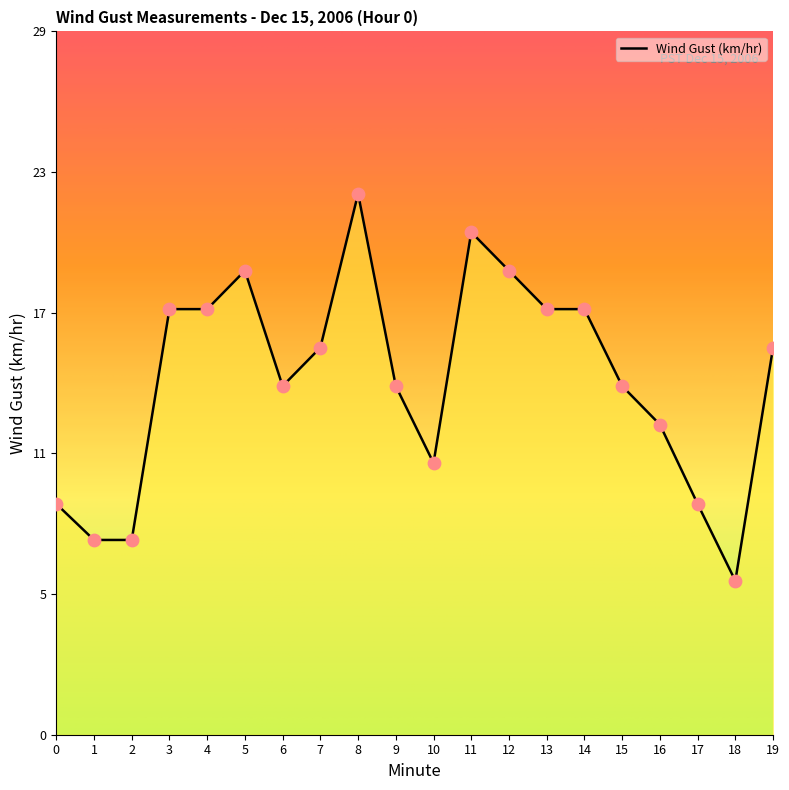

What is the change in value from 1 to 13?

+9.6